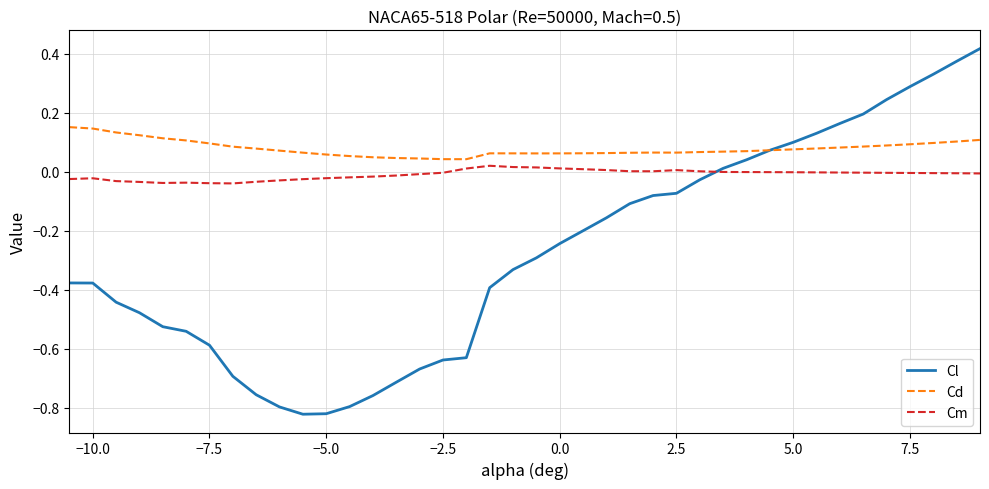

True or false: Cm and Cd intersect in this chart.

False